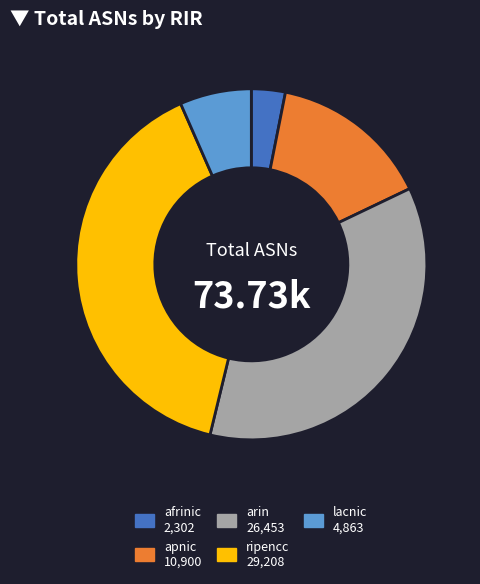

True or false: lacnic accounts for 1% of the total.

False